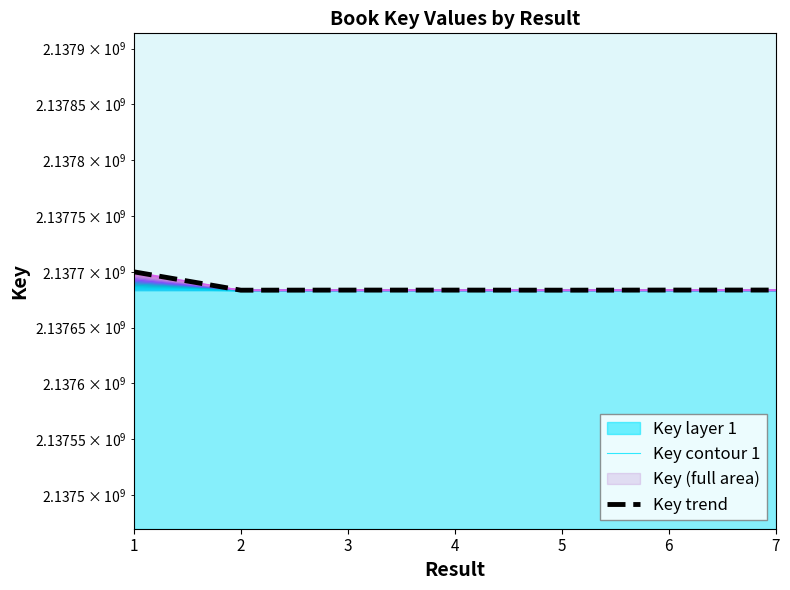

What is the minimum value for Key trend?

2137683531.0